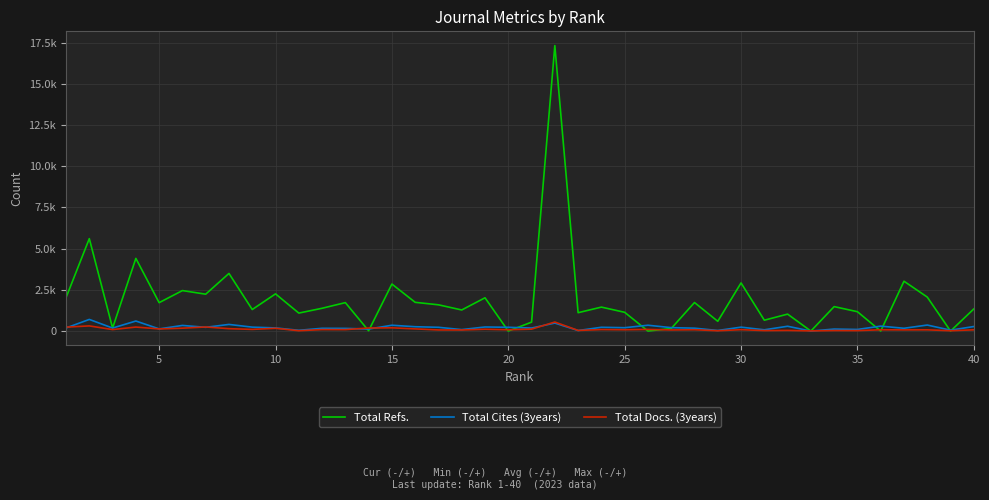

Which series has the largest total across all categories?

Total Refs.